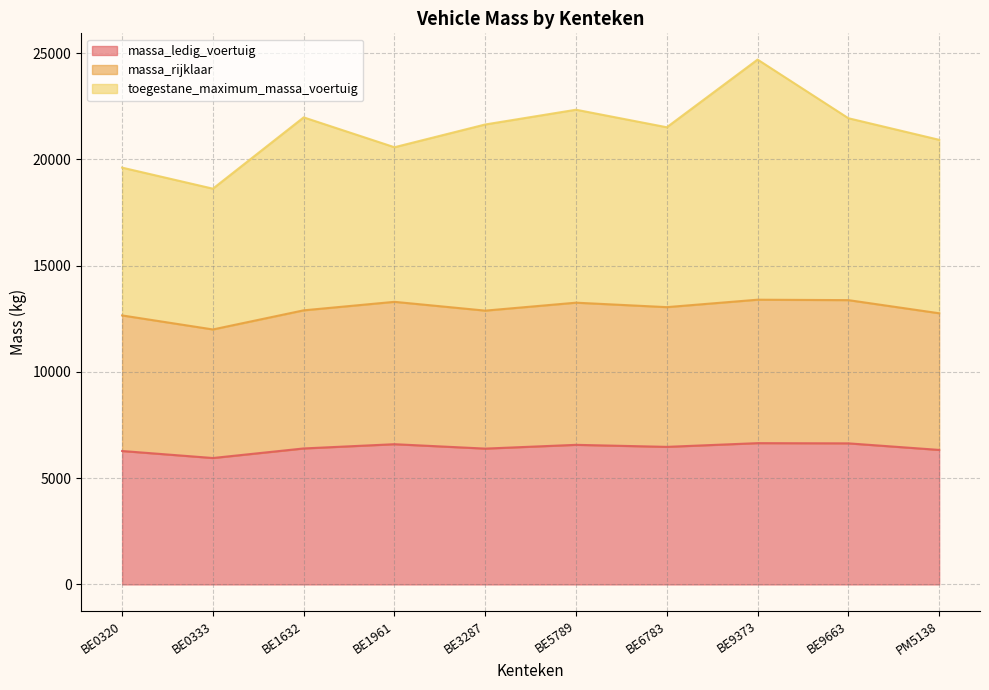

What is the total value across all series at BE1961?

20575